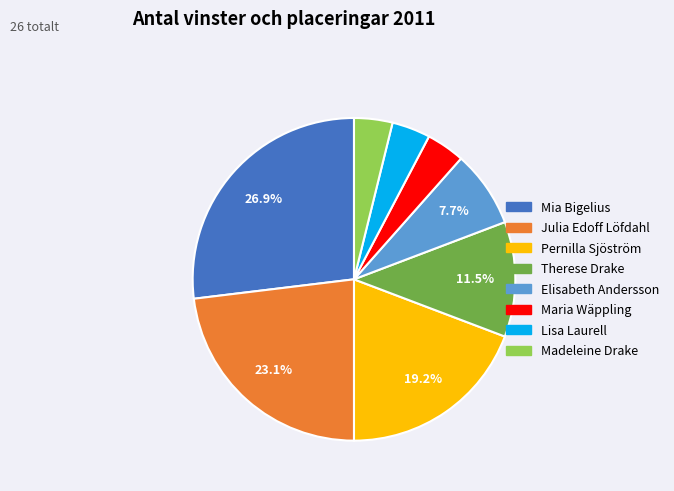

Count the number of slices in the pie.

8